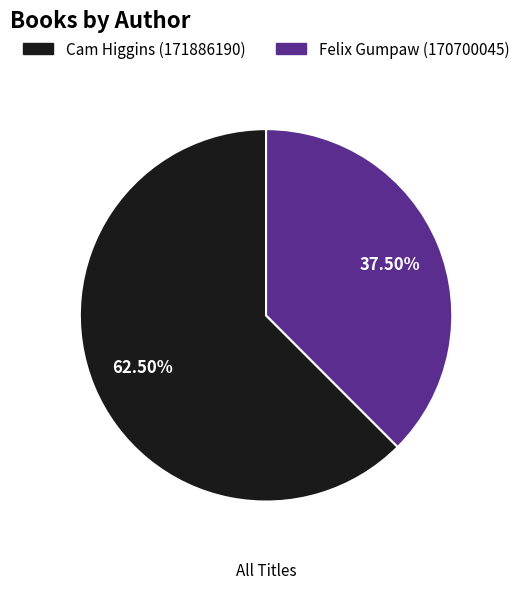

How many segments does this pie chart have?

2